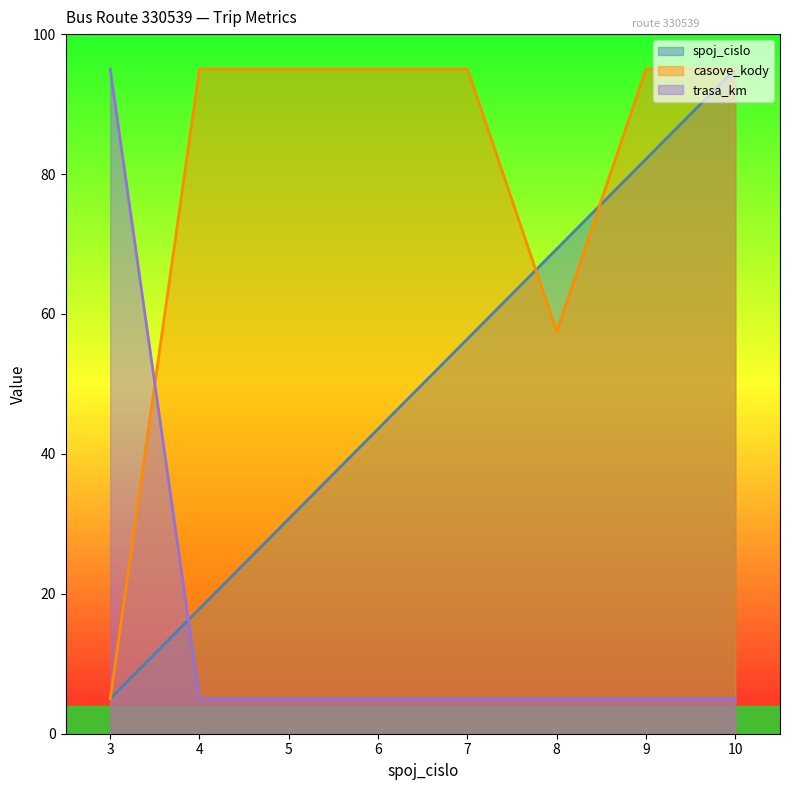

Is it true that spoj_cislo equals 95.0 at 10?

True